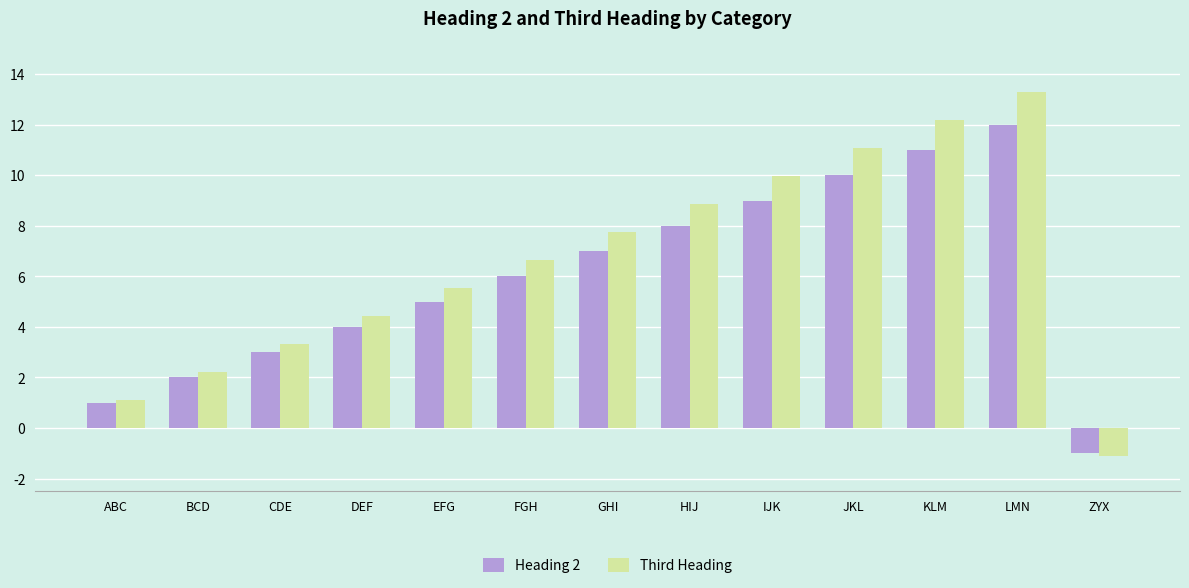

What is the total value across all series at EFG?

10.6